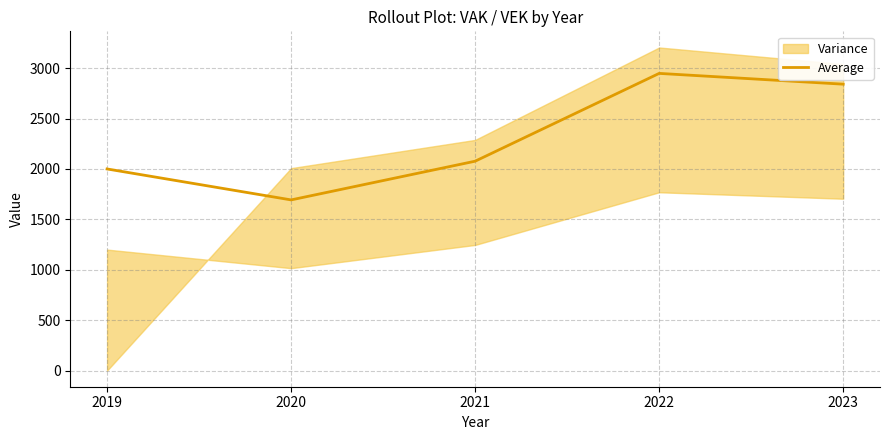

What is the sum of the values at 2020 and 2022?

4641